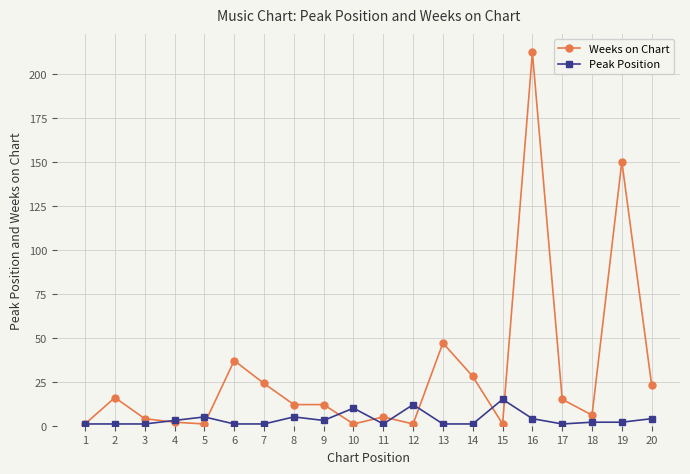

True or false: Peak Position has more than 2 points higher than both neighbors.

True